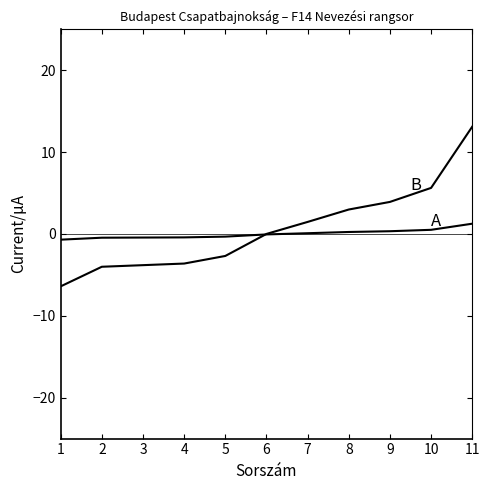

Does the chart display data point markers on the line(s)?

No